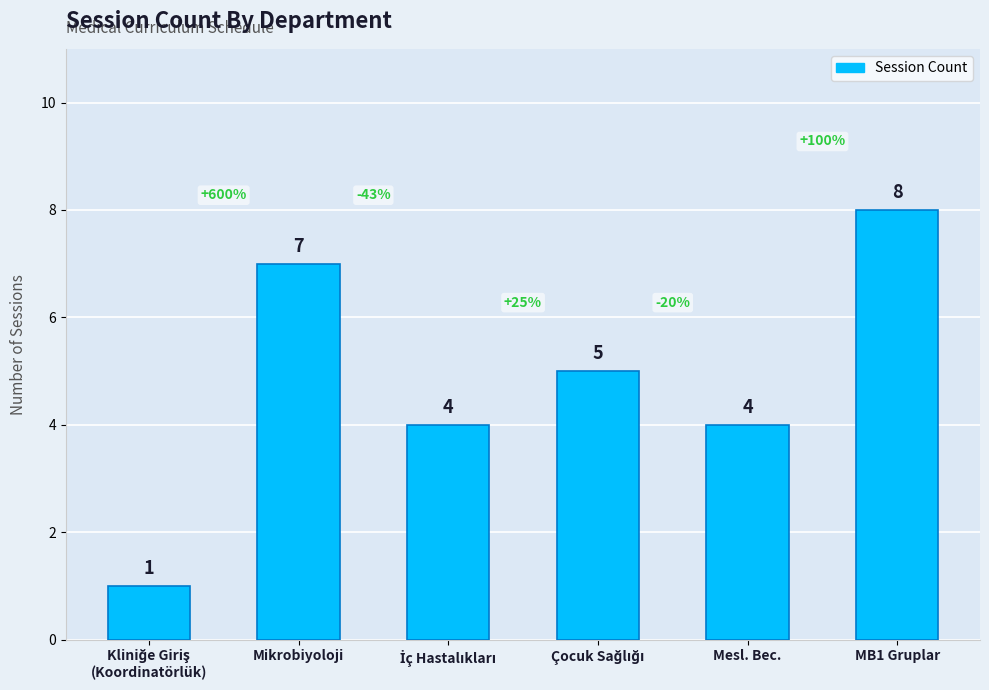

What is the smallest value displayed?

1